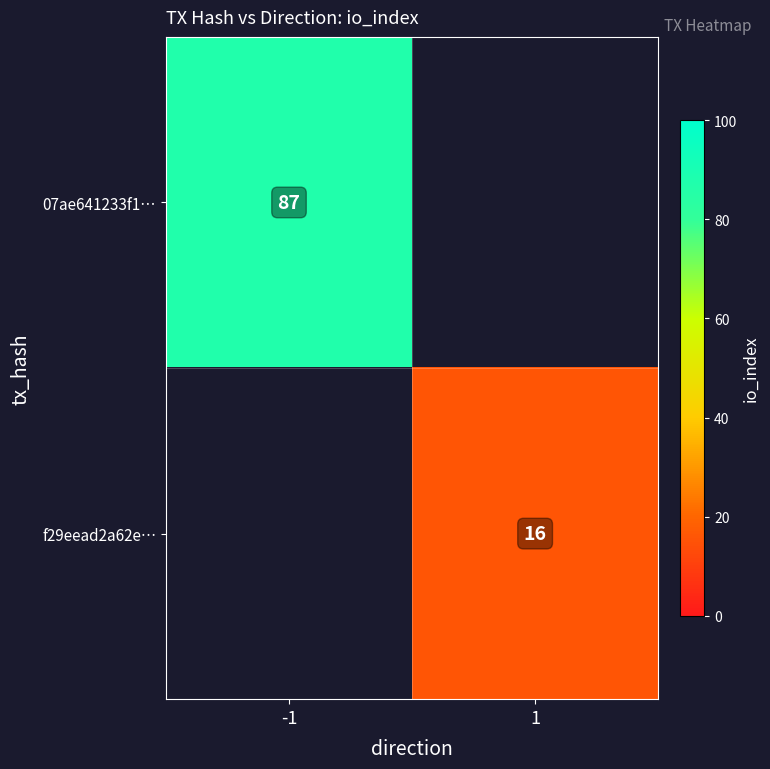

Is the value of 07ae641233f1… at -1 greater than the value of f29eead2a62e… at 1?

Yes